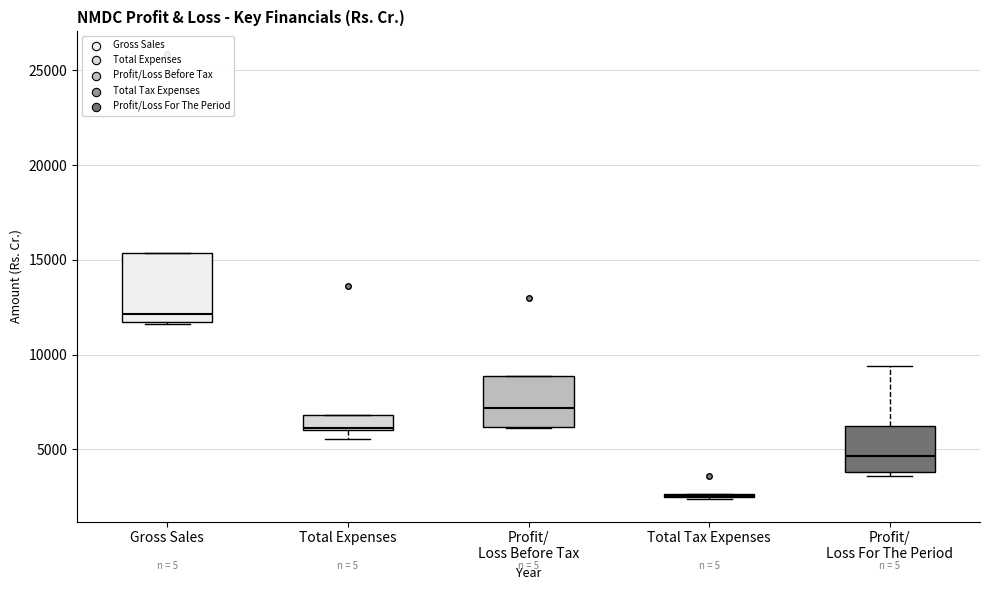

Where is the lower edge of the box for Profit/ Loss For The Period on the y-axis? The values are not printed on the chart, so give them approximately, as read against the axis.

4000